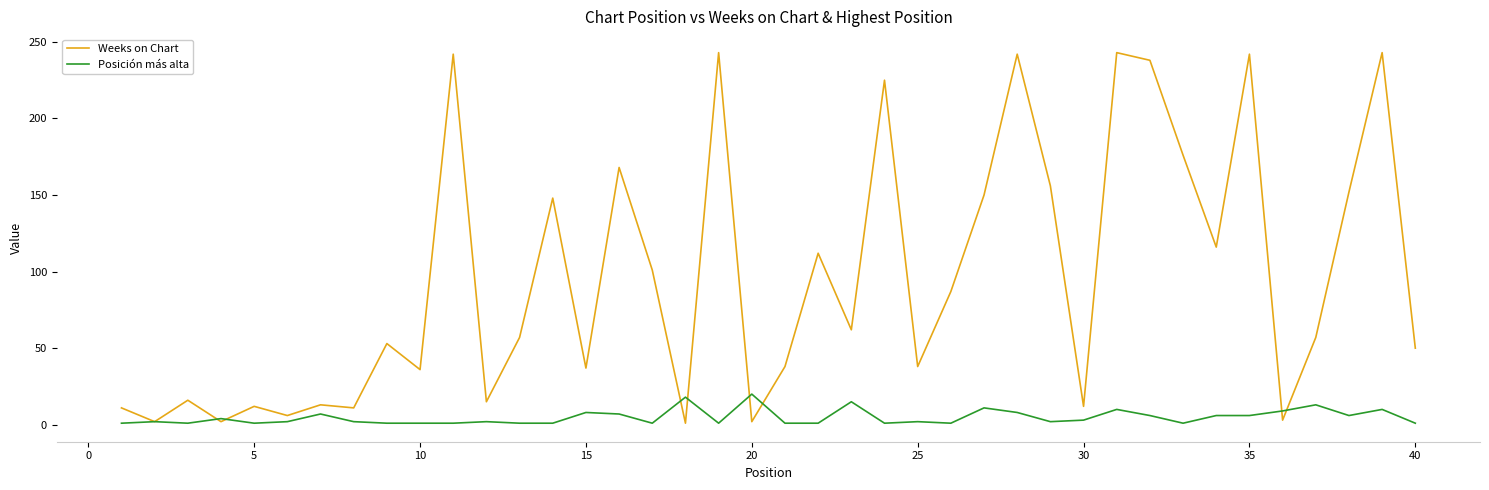

Which series has the largest total across all categories?

Weeks on Chart